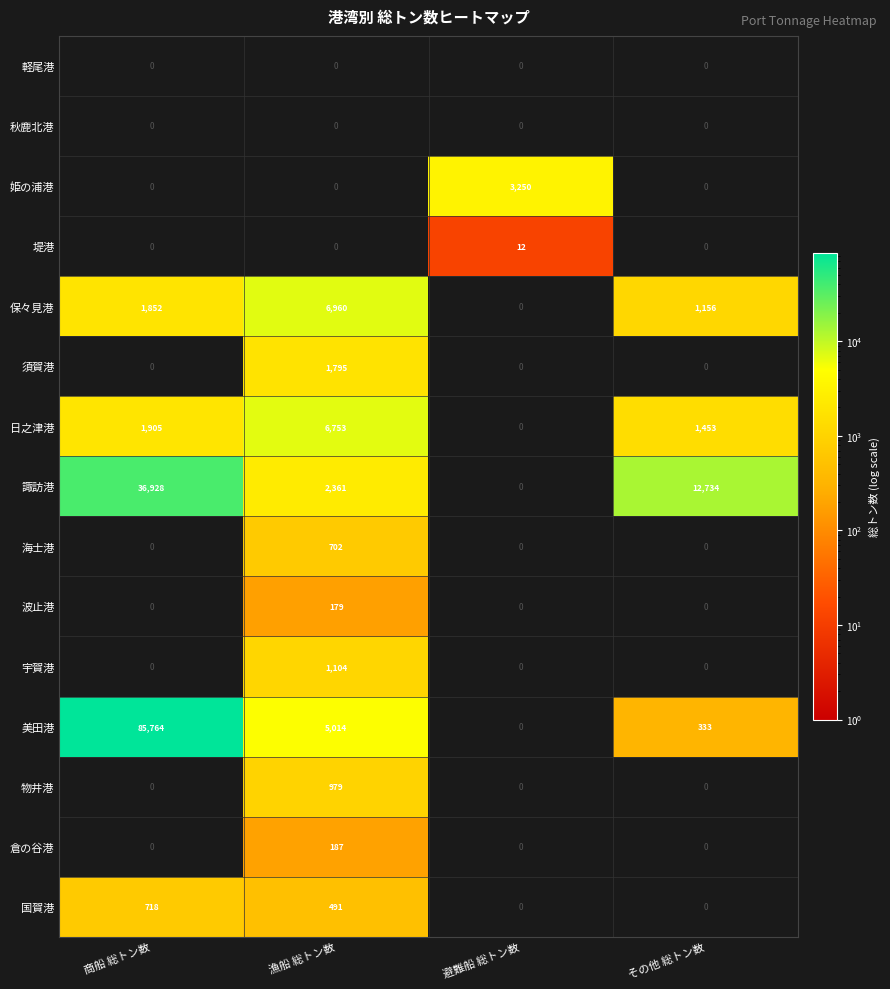

How many series are shown in this chart?

15